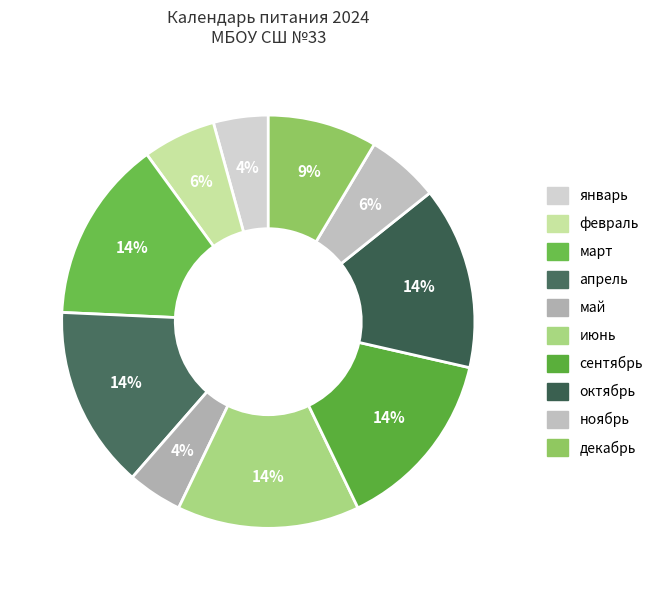

How many slices are in this pie chart?

10